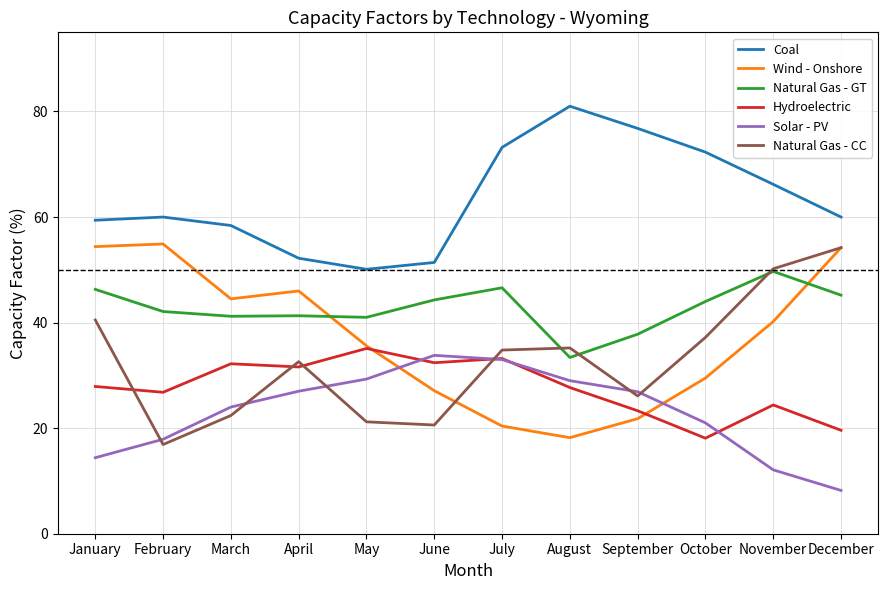

What is the minimum value for Coal?

50.1